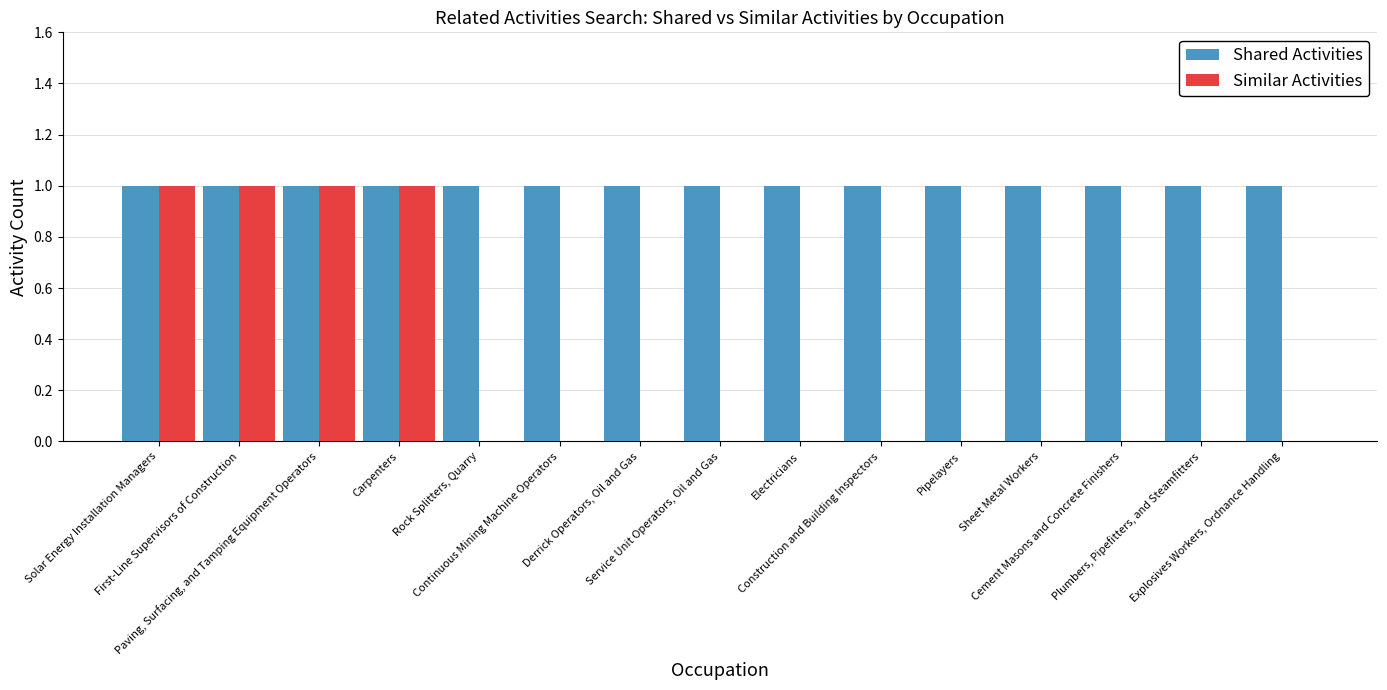

Which series has the largest total across all categories?

Shared Activities